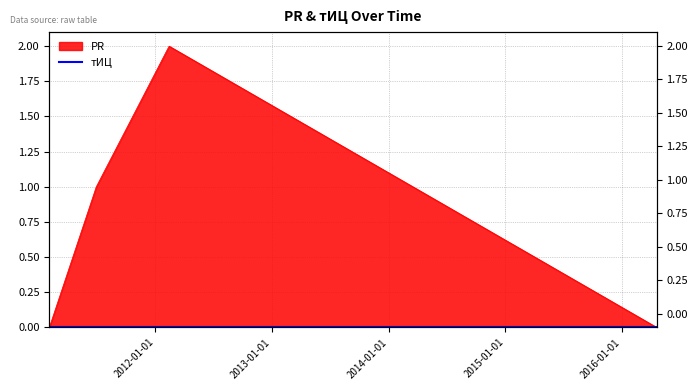

At which label does the data first exceed 1?

2012-02-13